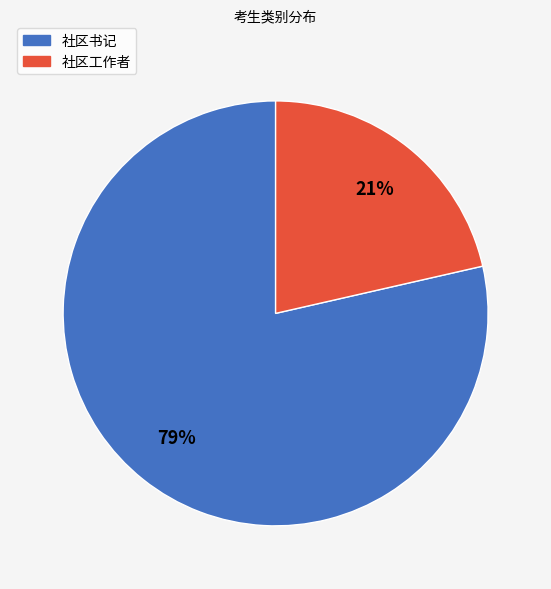

How many slices are in this pie chart?

2